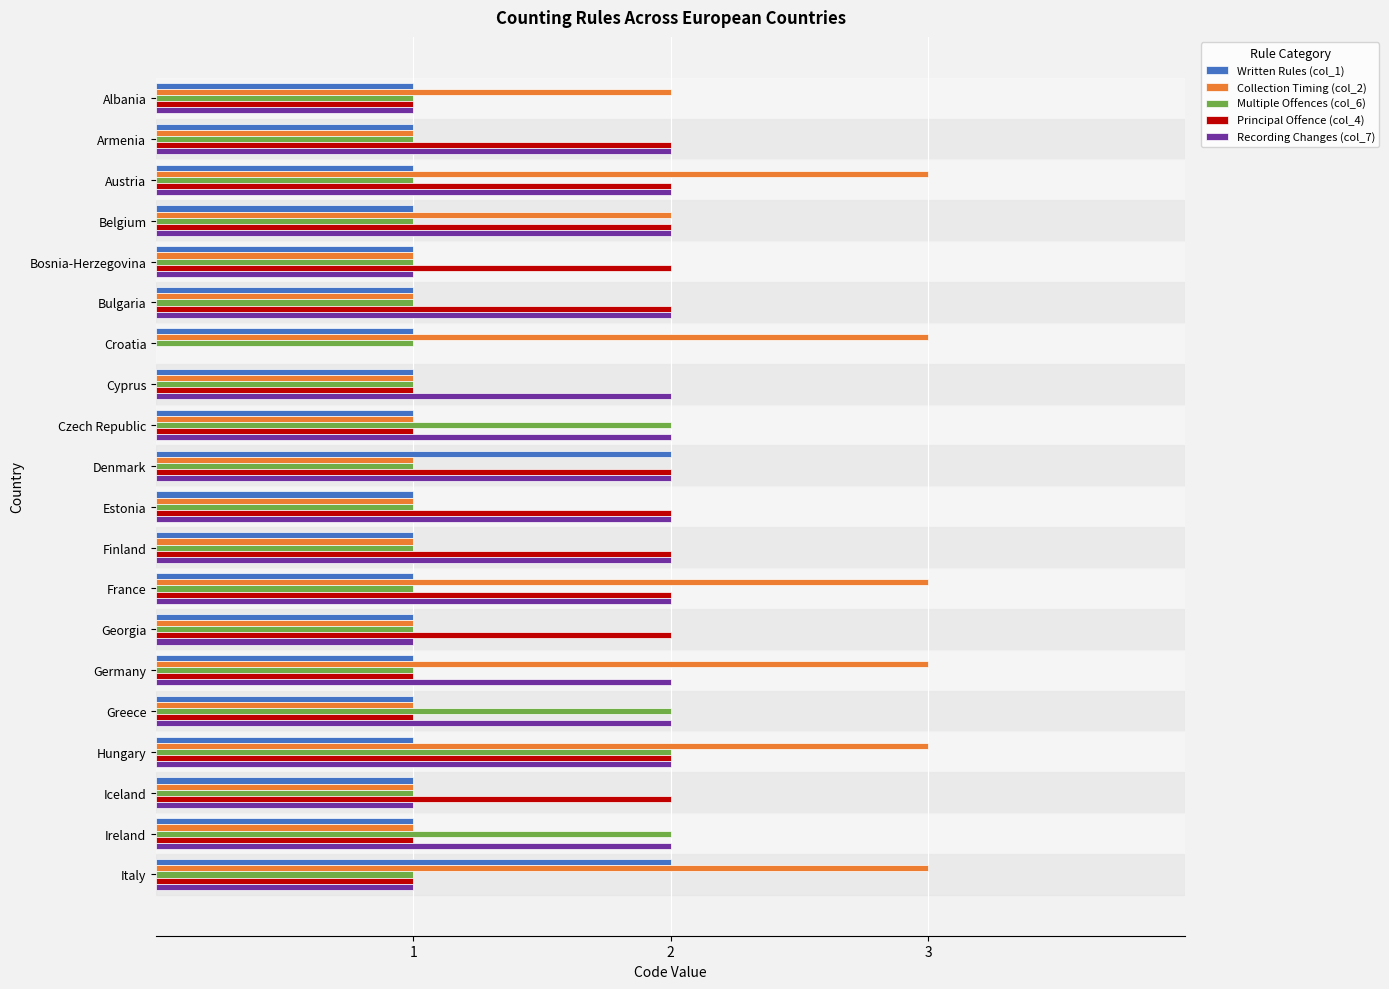

What is the sum of all Collection Timing (col_2) values?

34